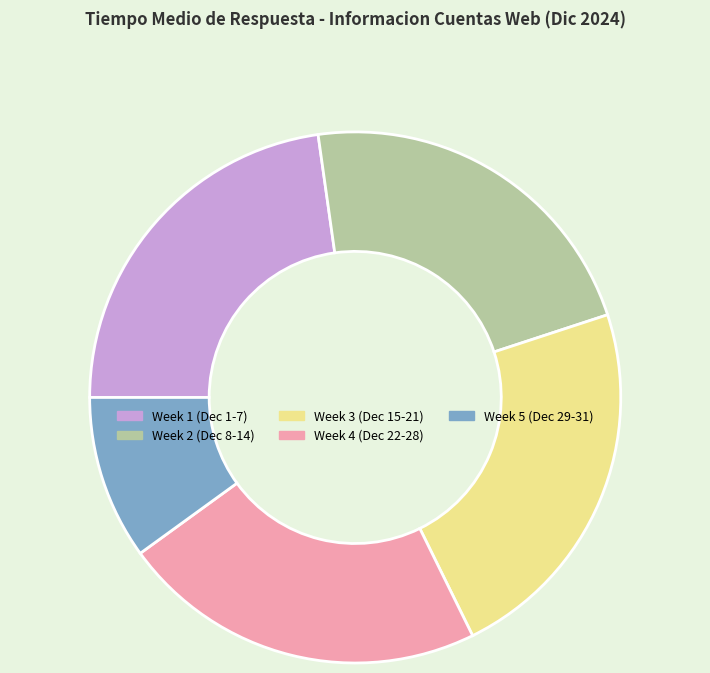

Is it true that Week 5 (Dec 29-31) is 19% of the pie?

False